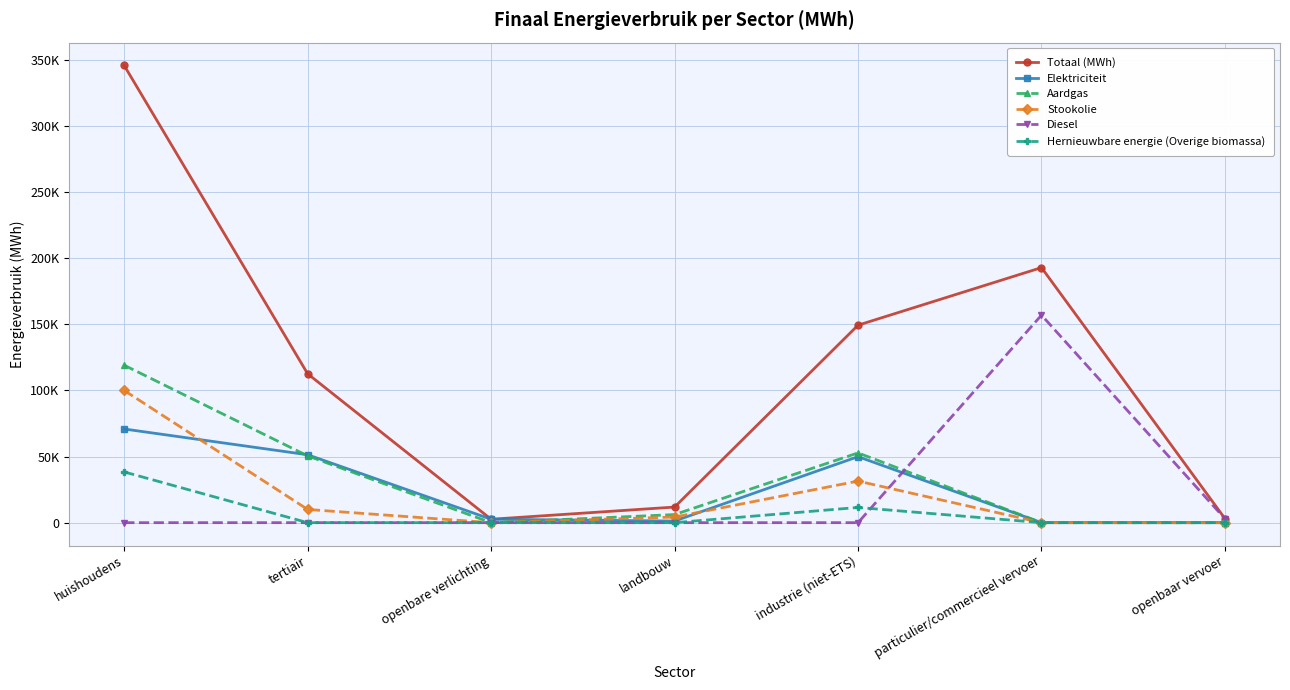

Does the chart have visible grid lines?

Yes